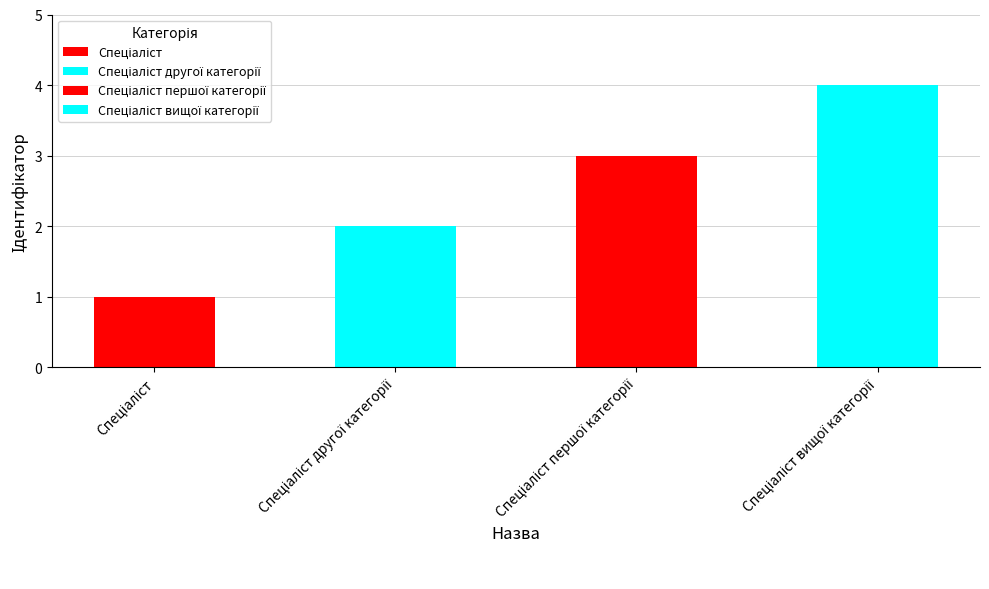

The chart shows a value of 1 at Спеціаліст. True or false?

False